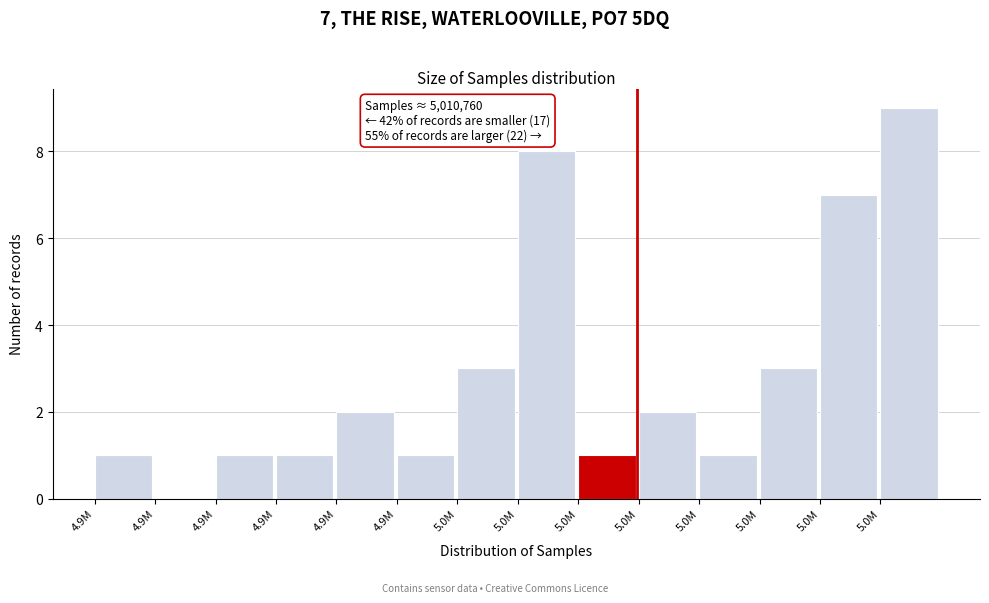

How many series are shown in this chart?

1